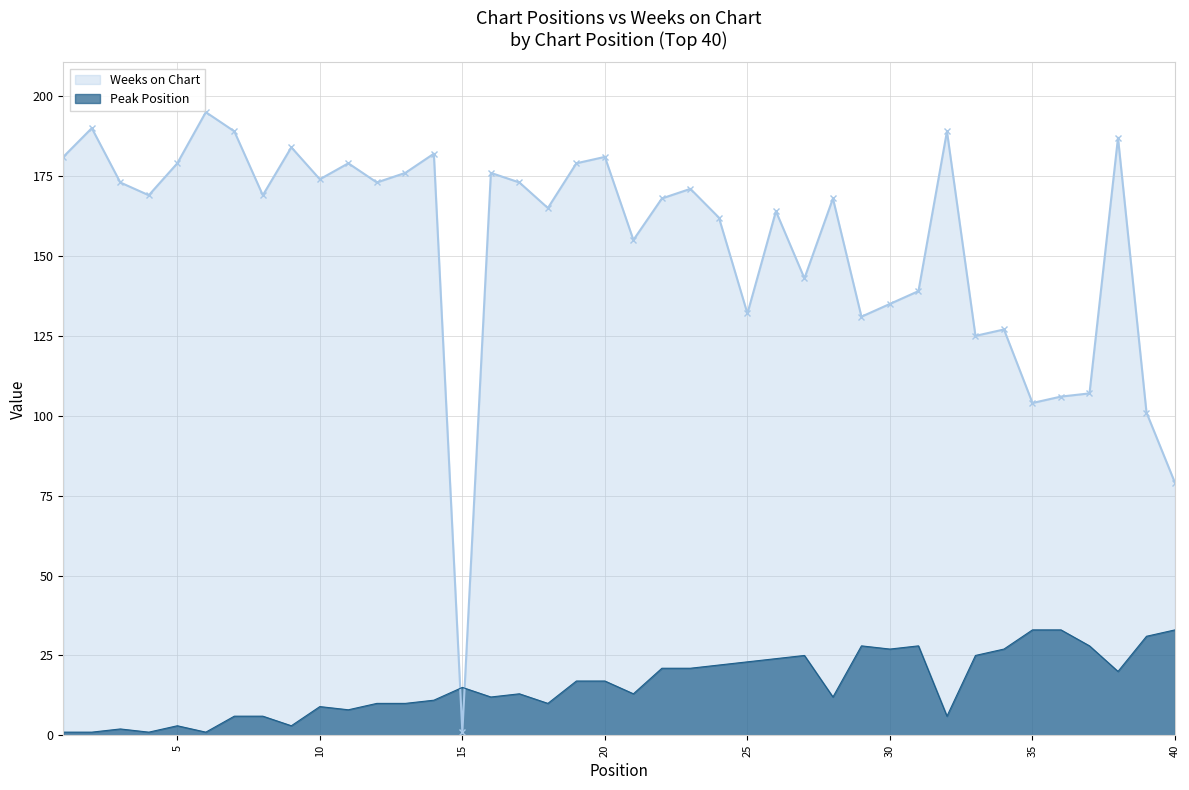

What is the greatest value displayed?

195